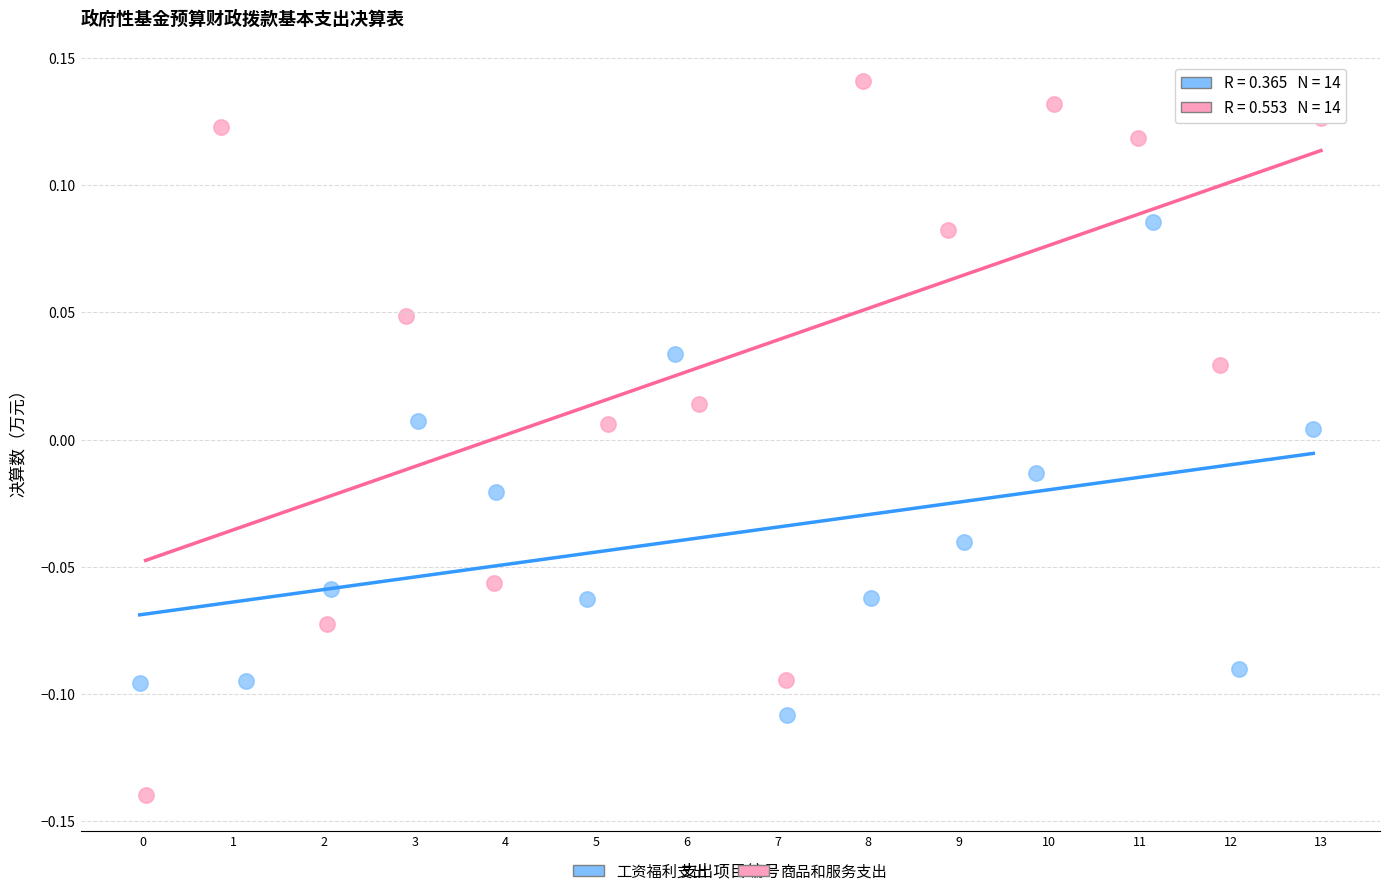

Which series has the widest spread of Y values?

商品和服务支出